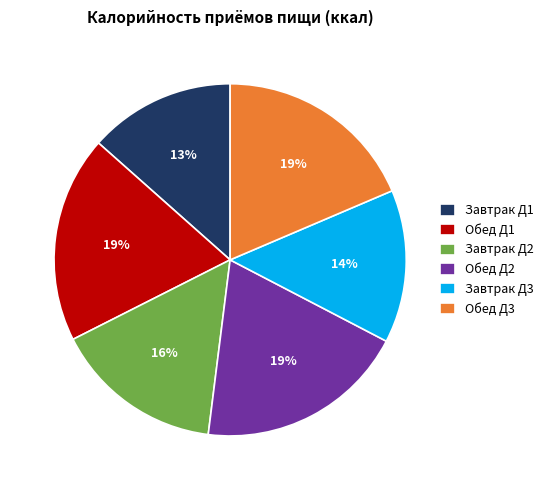

Is it true that Обед Д2 is 19% of the pie?

True